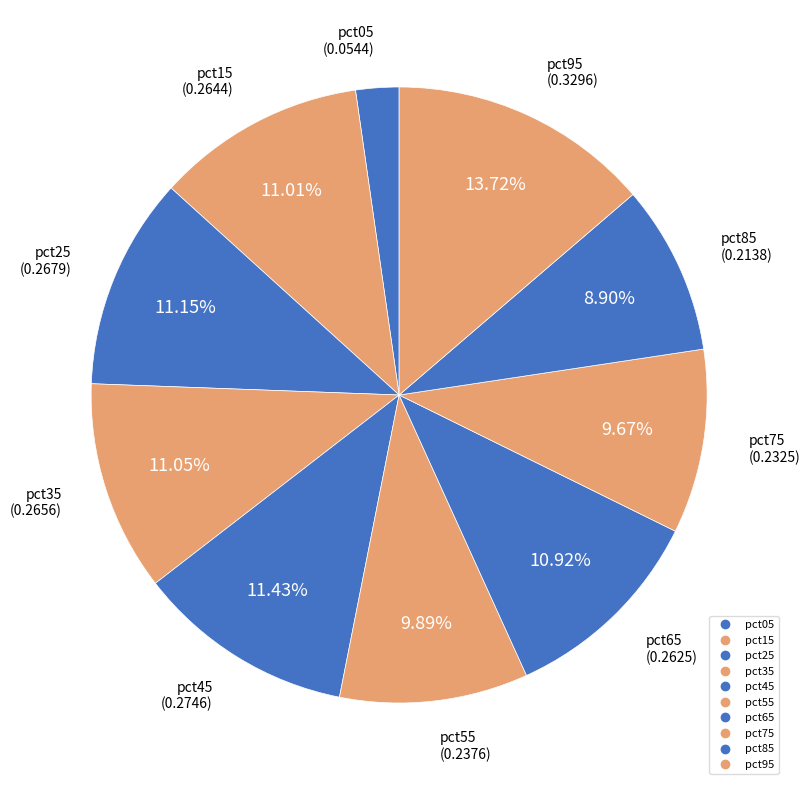

Count the number of slices in the pie.

10